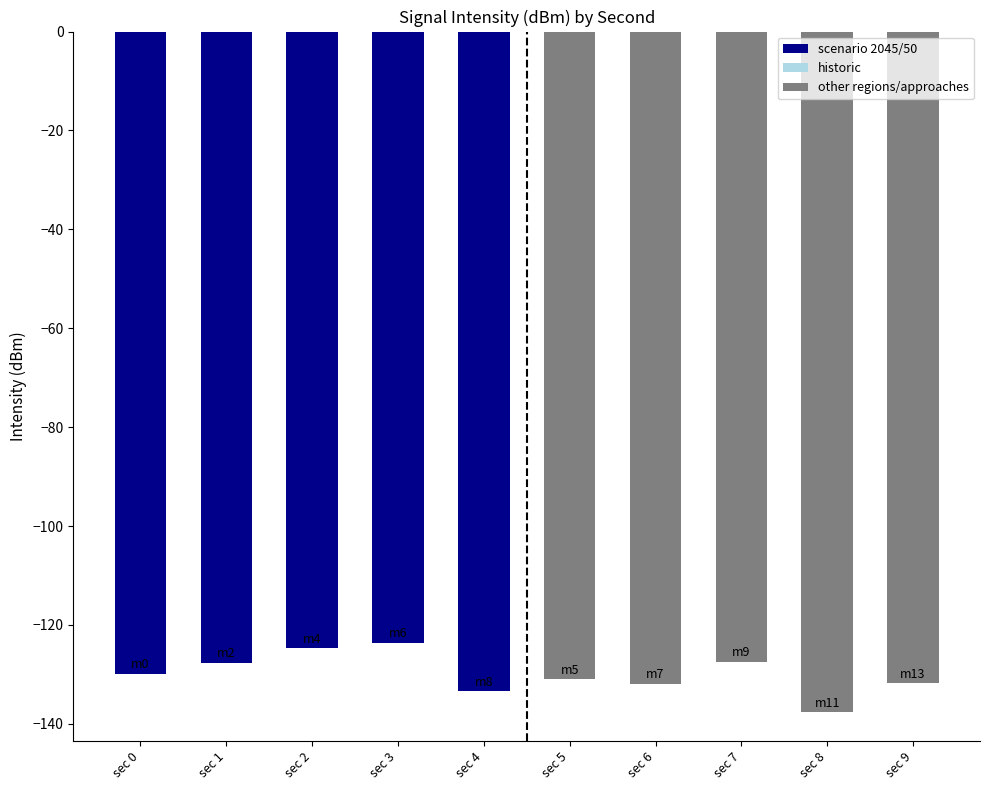

Which has a higher value, sec 3 or sec 2?

sec 3